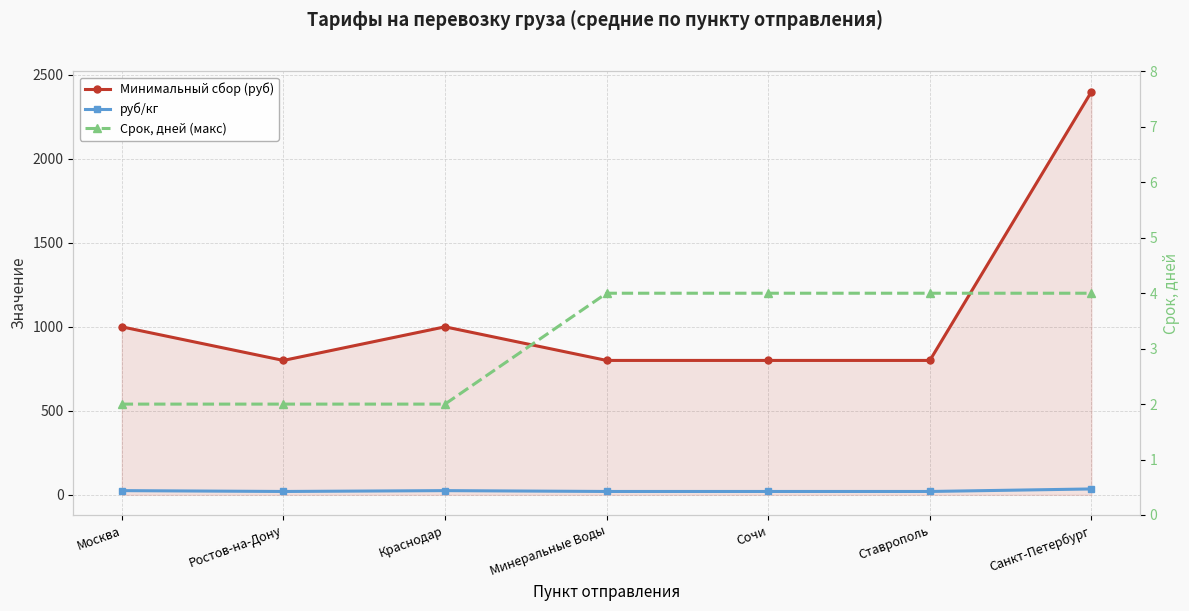

At which label does руб/кг reach its peak?

Санкт-Петербург